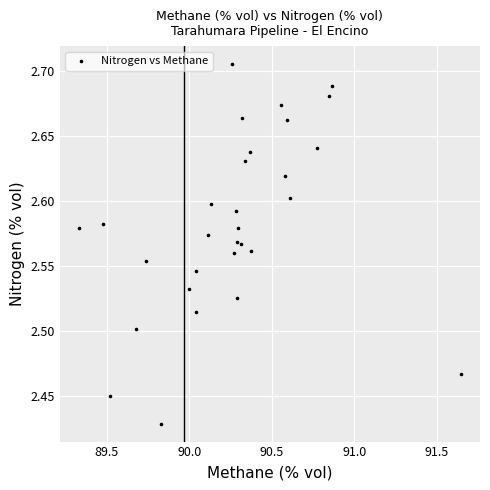

What is the range of Y values (max minus min)?

0.3